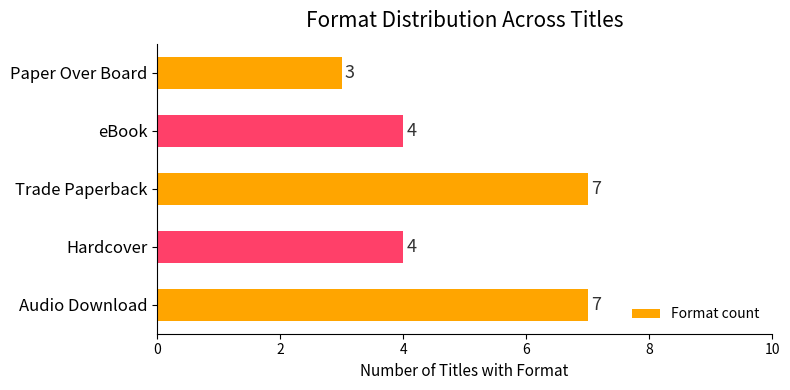

How many values are below 4?

1